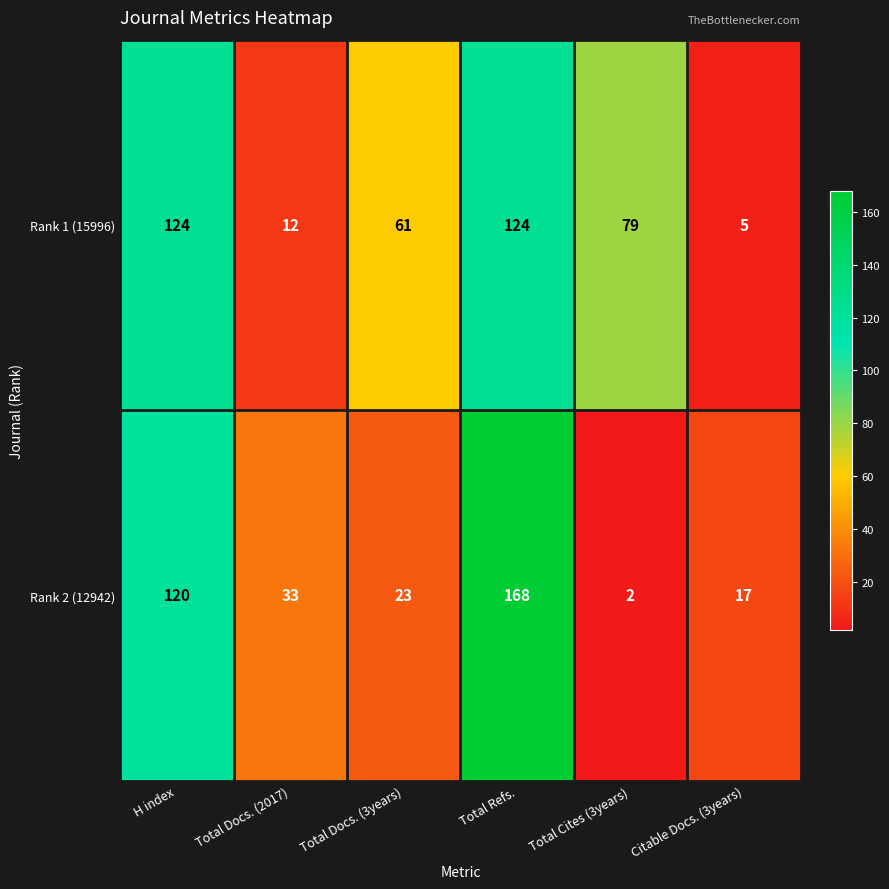

How many data points in Rank 1 (15996) are less than 79?

3